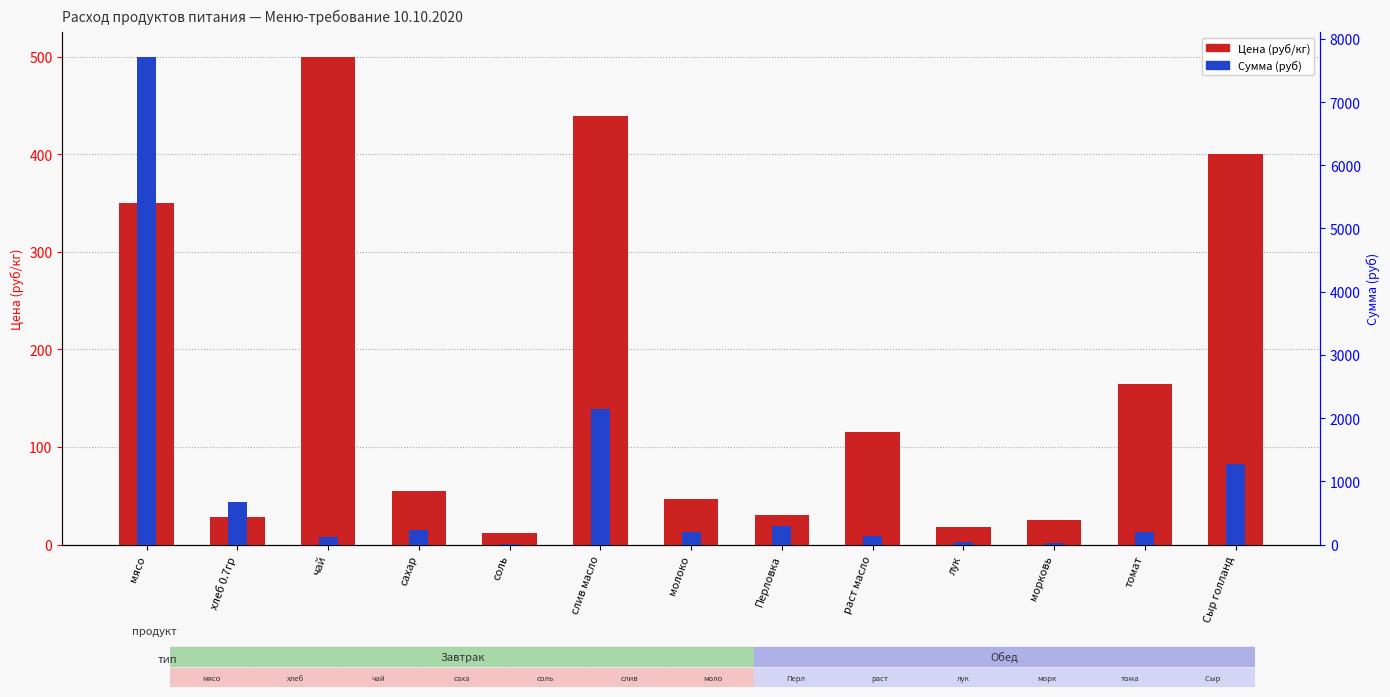

What are all the series names shown in the legend?

Цена (руб/кг), Сумма (руб)